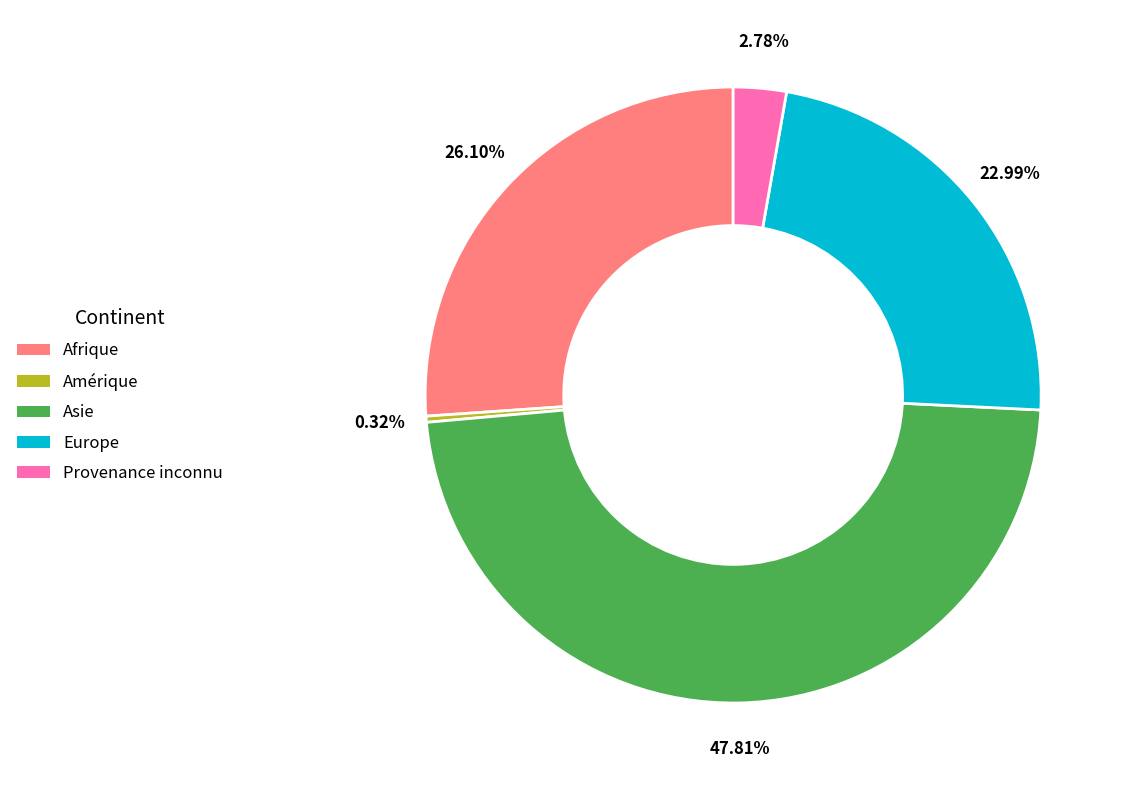

Is there any slice that represents more than half of the pie?

No